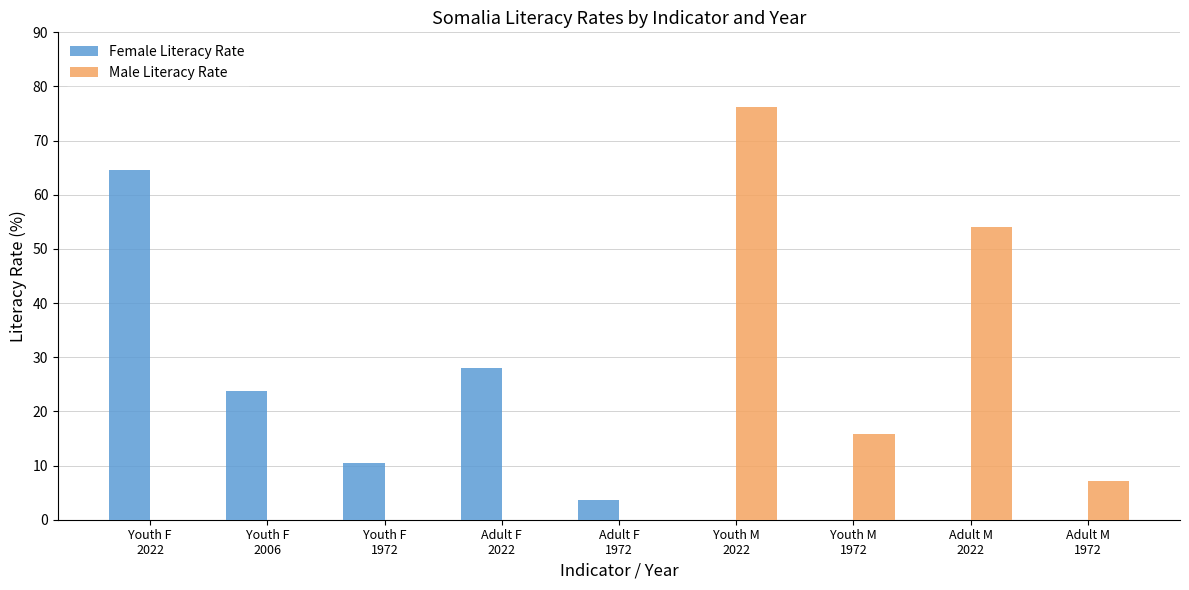

What is the difference between the Male Literacy Rate values at Youth F
1972 and Adult M
2022?

54.0